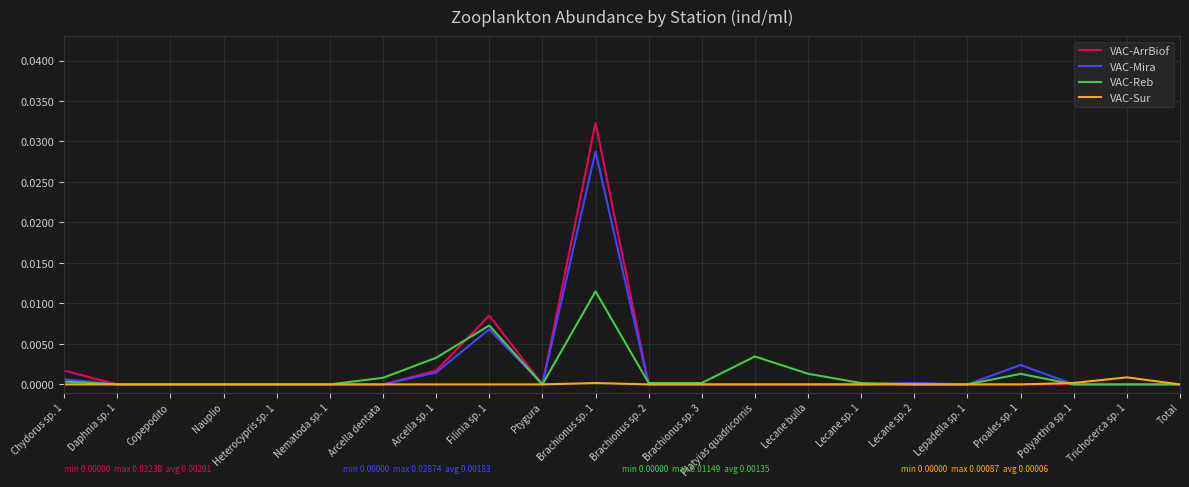

Which series has the largest range (max minus min)?

VAC-ArrBiof